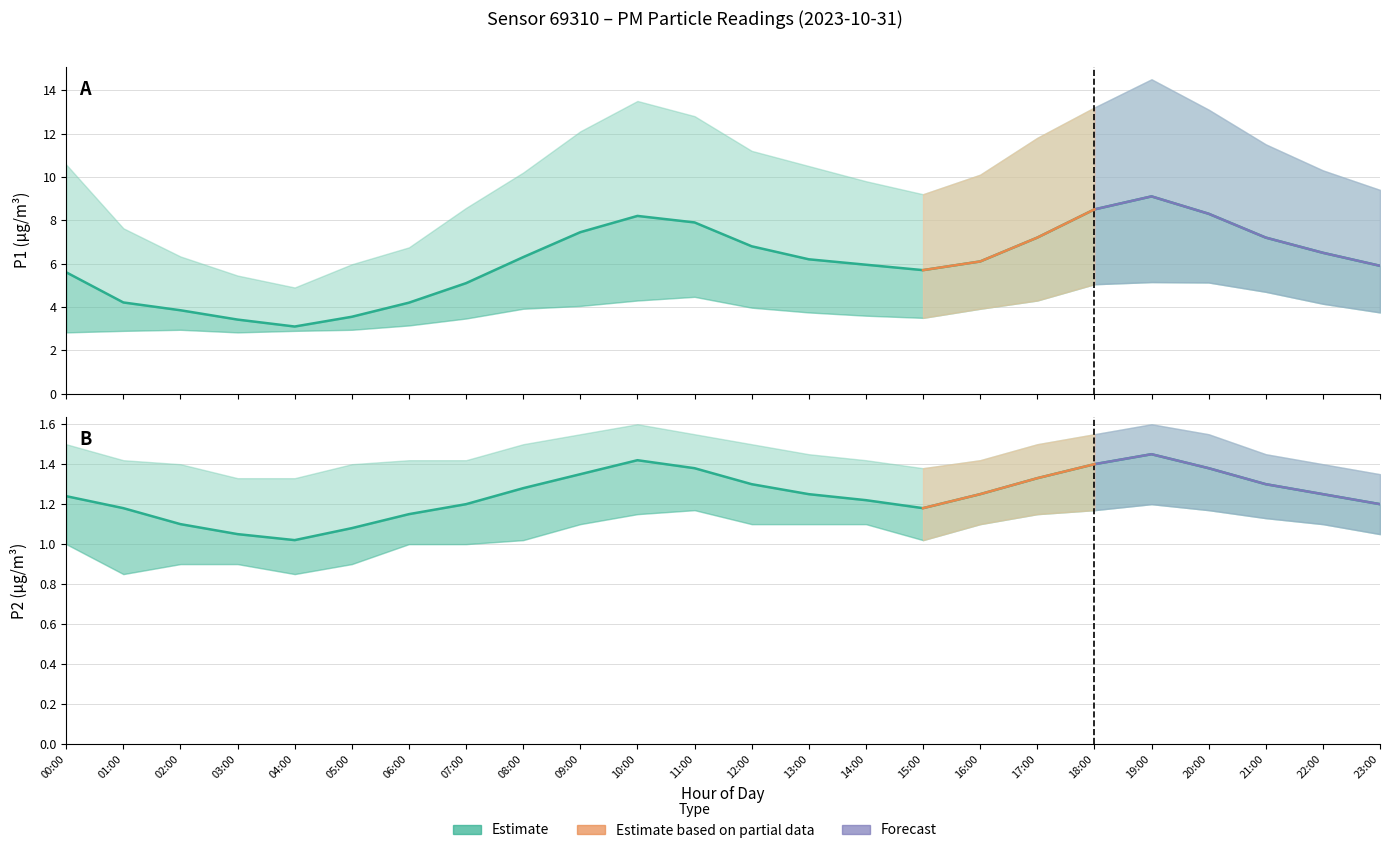

The P2_upper series shows 1.5 at 00:00. True or false?

True